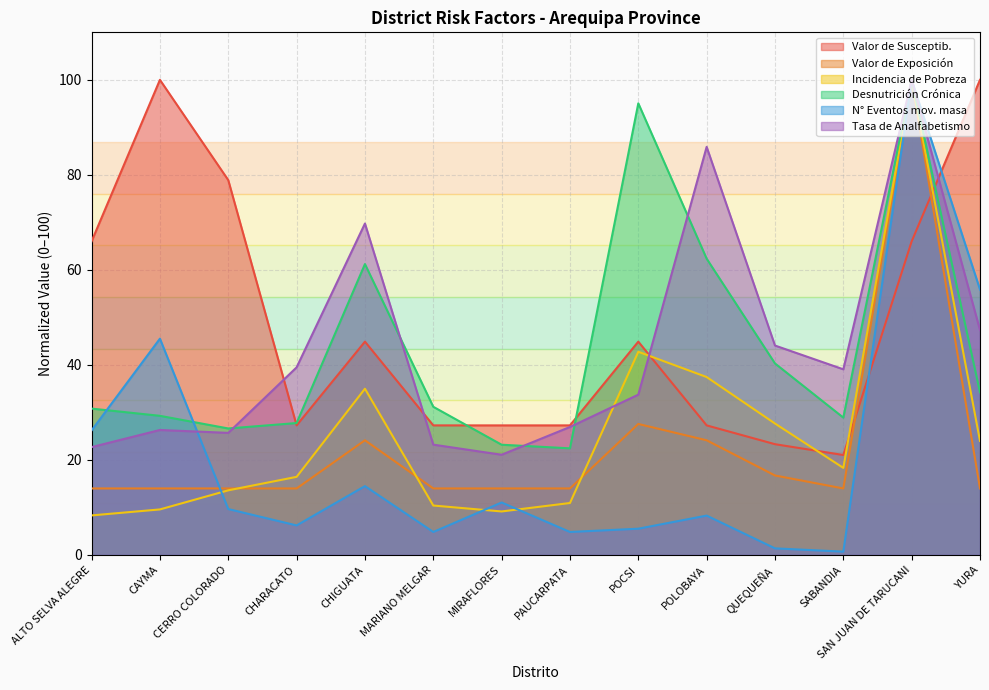

Which series has the largest total across all categories?

Valor de Susceptib.